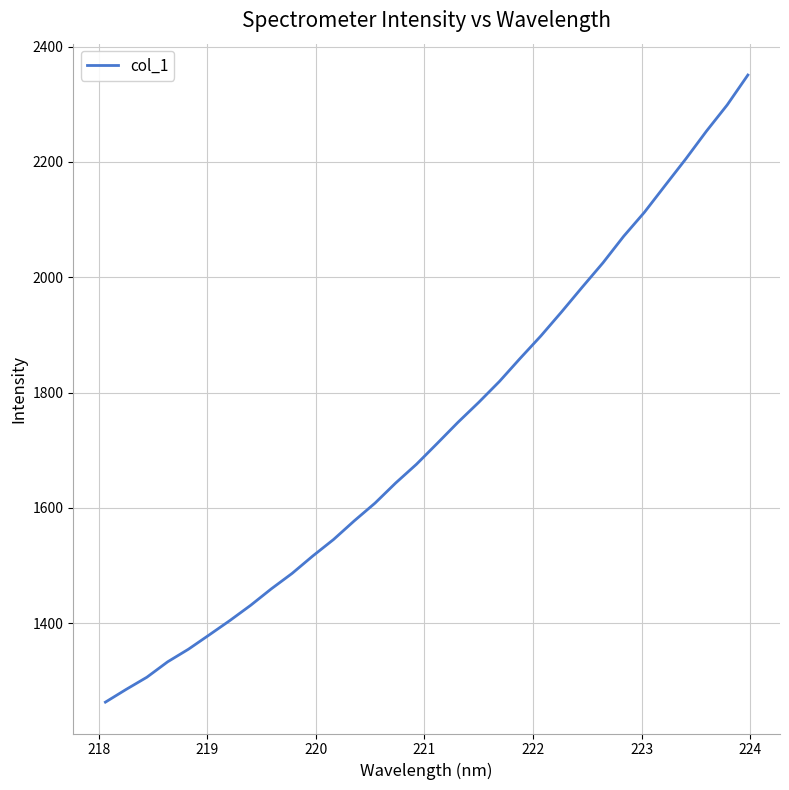

What is the difference between the maximum and minimum values?

1087.9